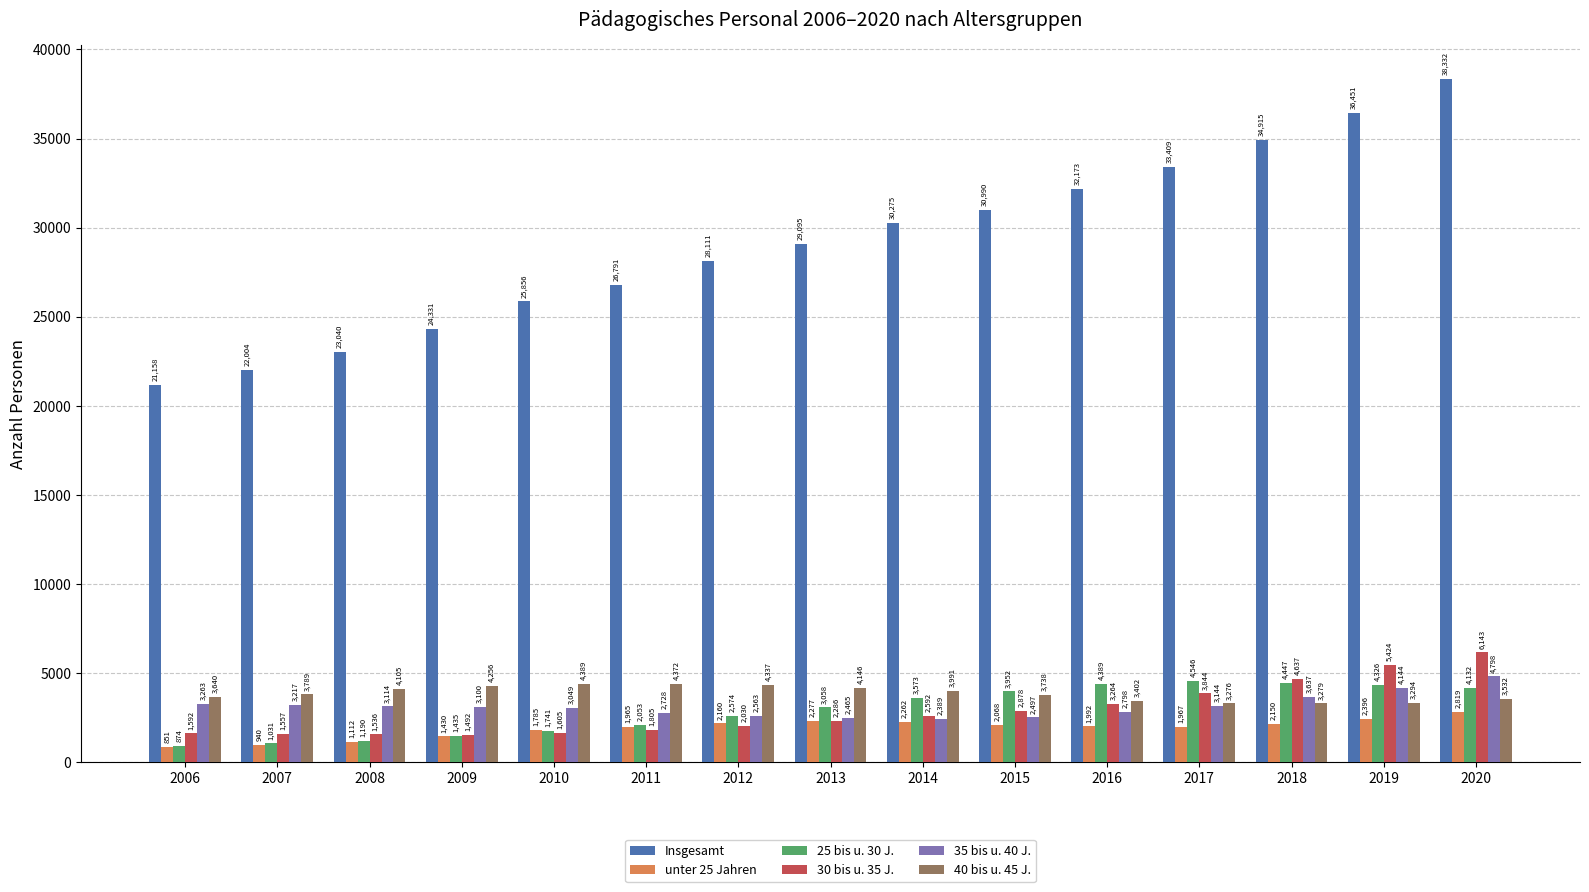

What are all the series names shown in the legend?

Insgesamt, unter 25 Jahren, 25 bis u. 30 J., 30 bis u. 35 J., 35 bis u. 40 J., 40 bis u. 45 J.